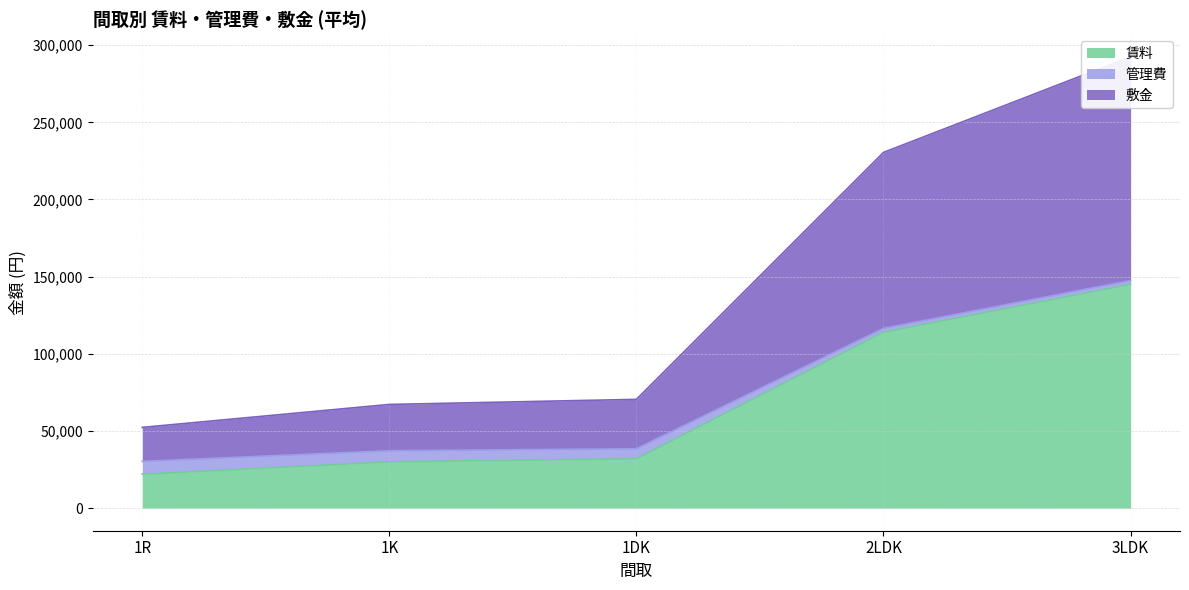

The value of 賃料 at 3LDK is 145000. True or false?

True